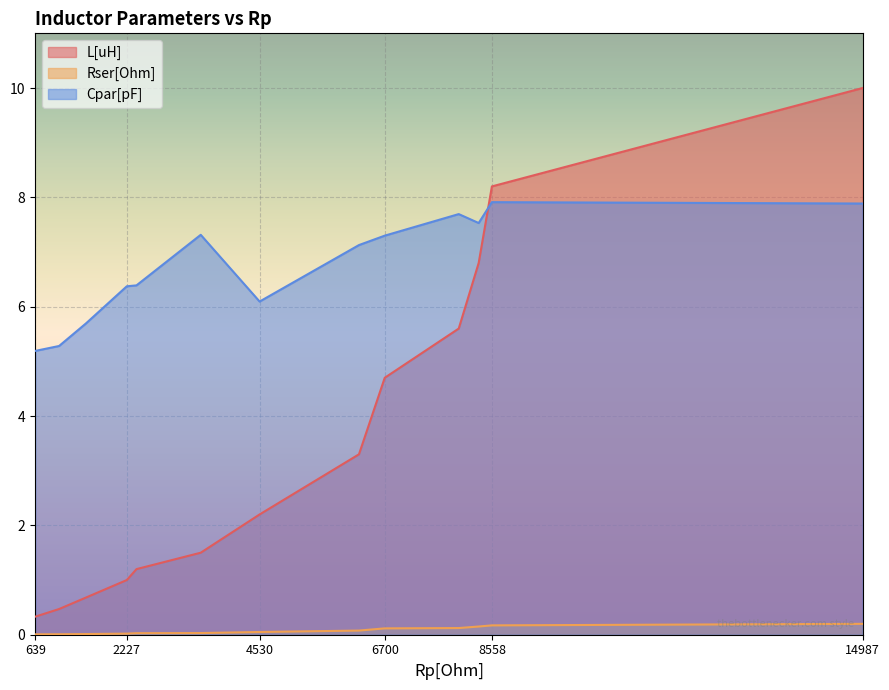

What is the difference between the maximum and second lowest values in the Cpar[pF] series?

2.6